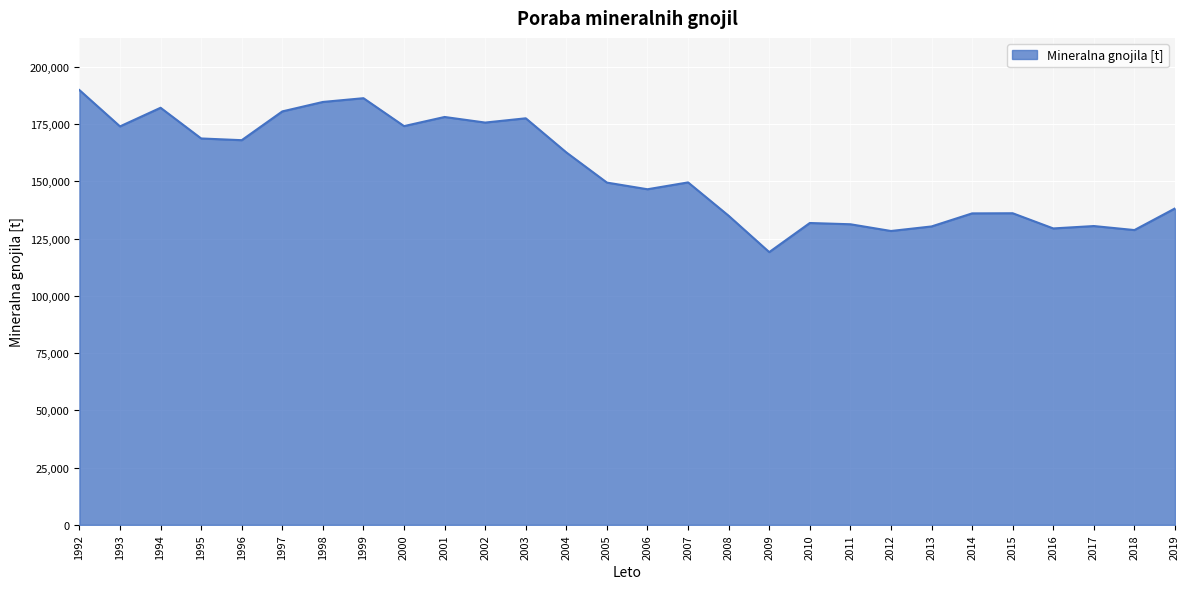

What is the greatest value displayed?

189922